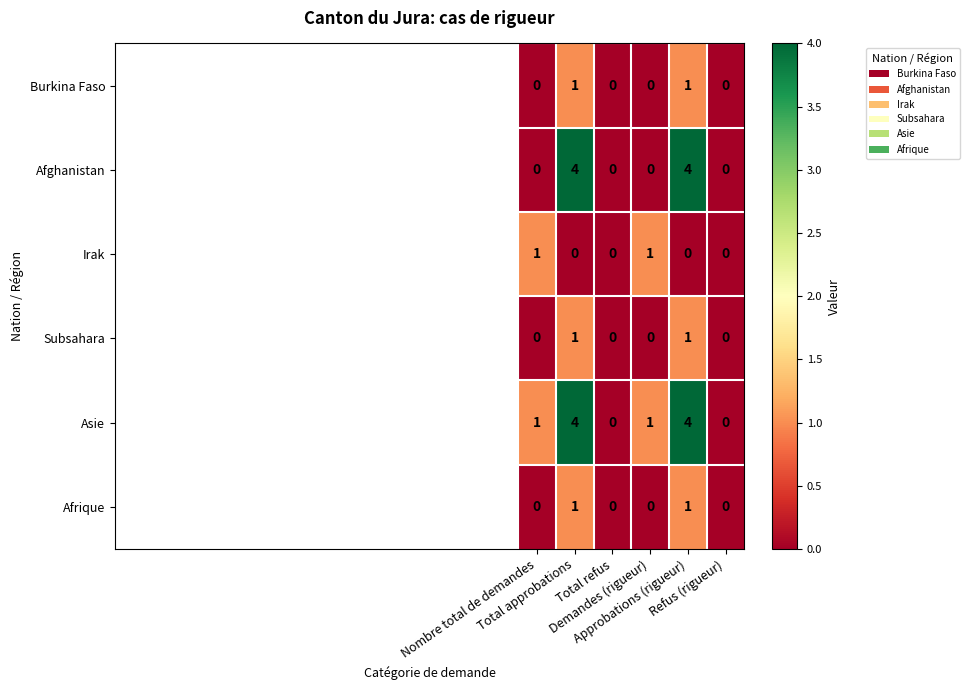

What is the sum of all Asie values?

10